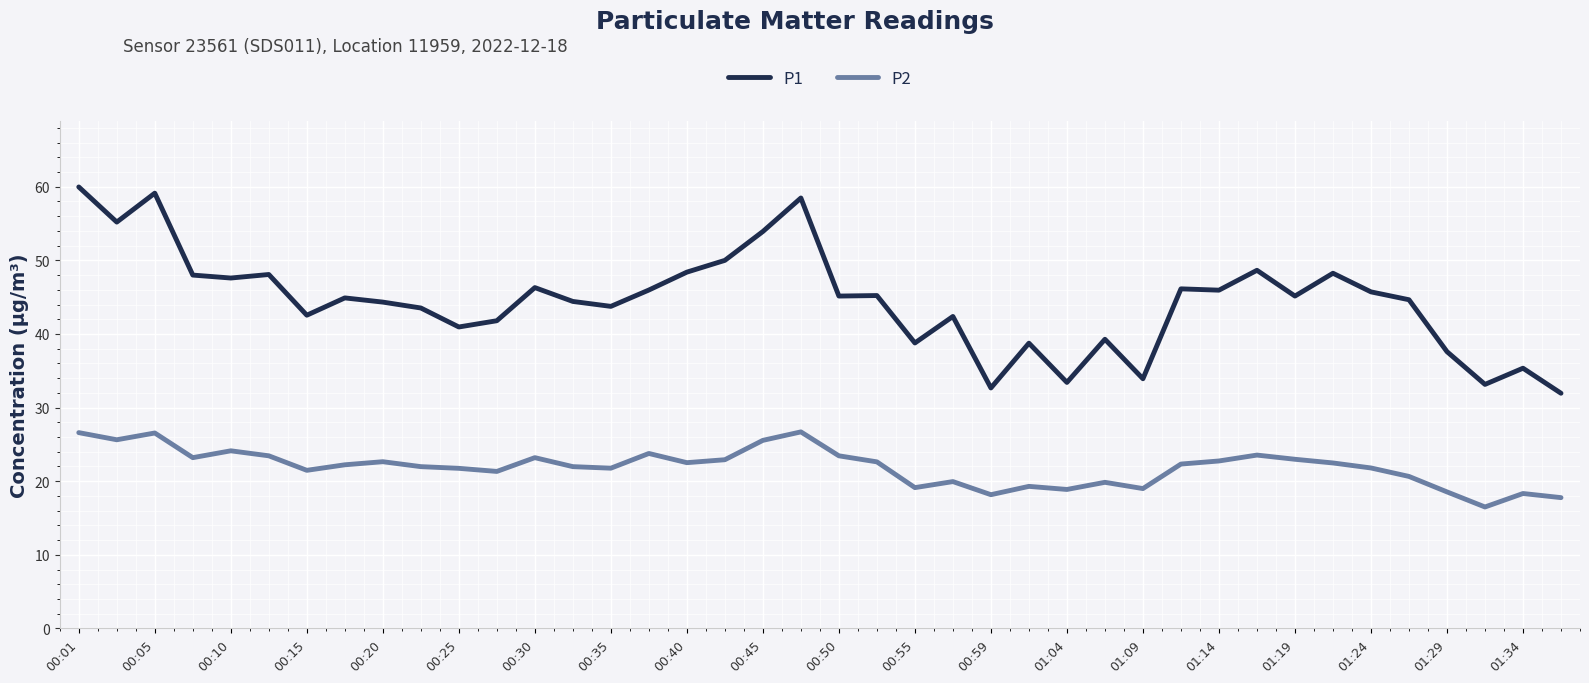

True or false: P2 and P1 intersect in this chart.

False